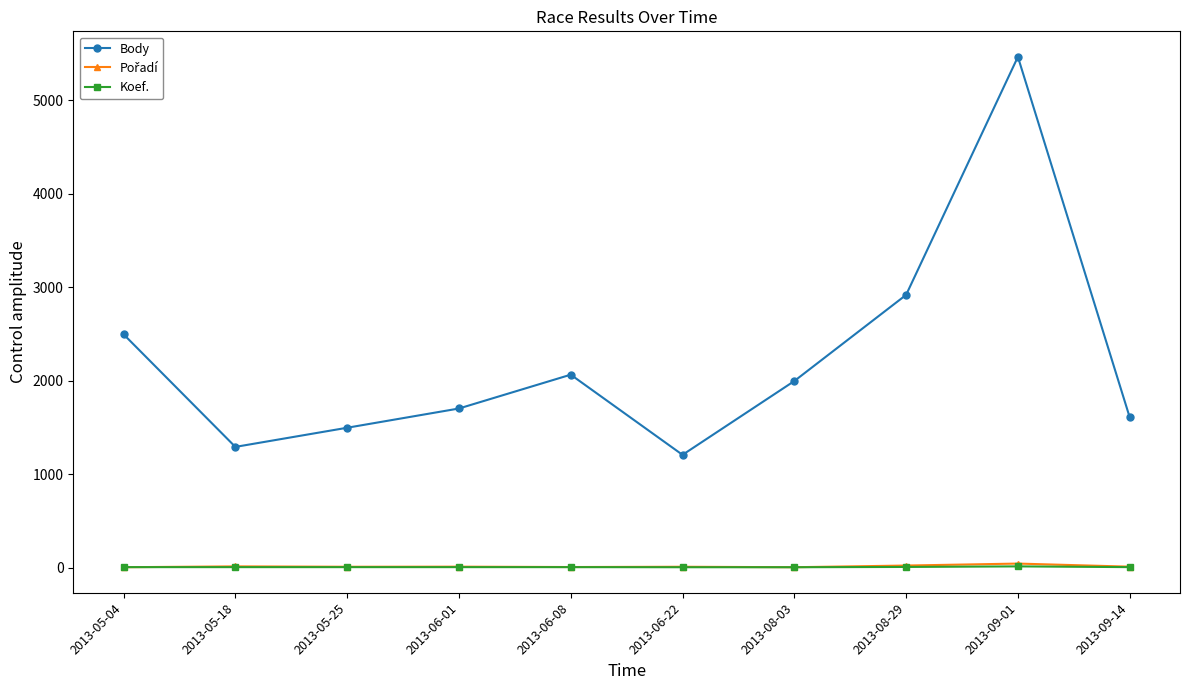

Is the value of Koef. at 2013-09-14 greater than the value of Body at 2013-08-29?

No